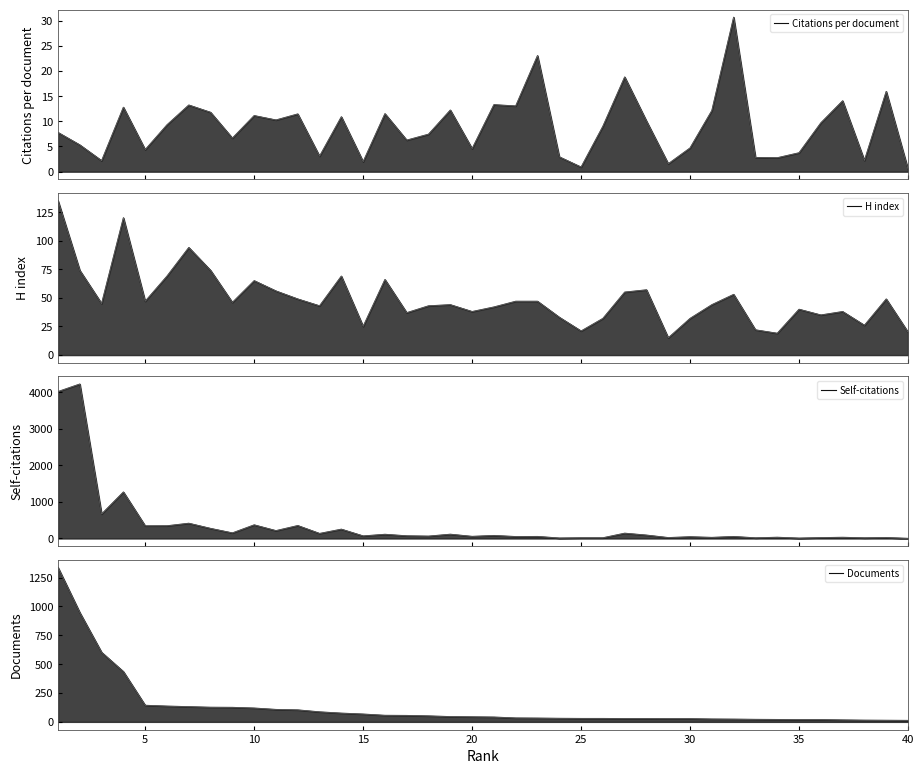

What is the difference between the maximum and minimum values in the Documents series?

1326.0